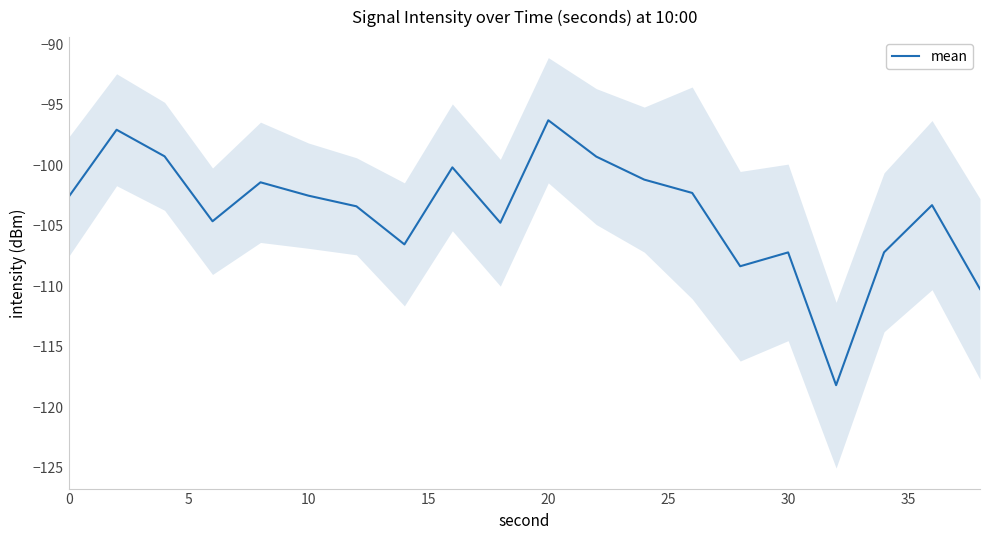

Does the chart display data point markers on the line(s)?

No